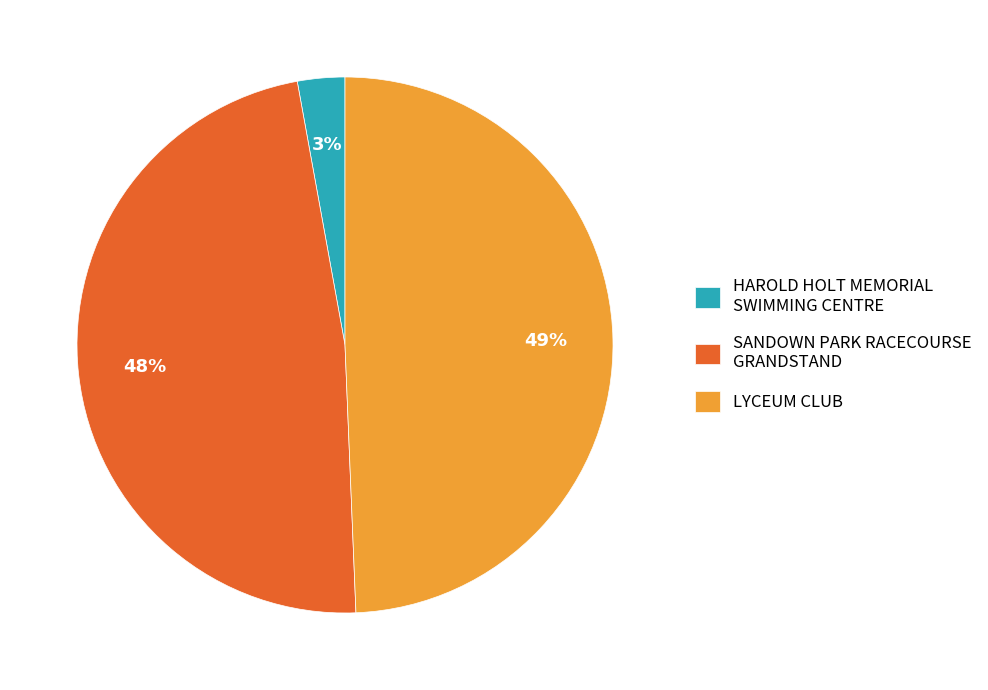

Count the number of slices in the pie.

3